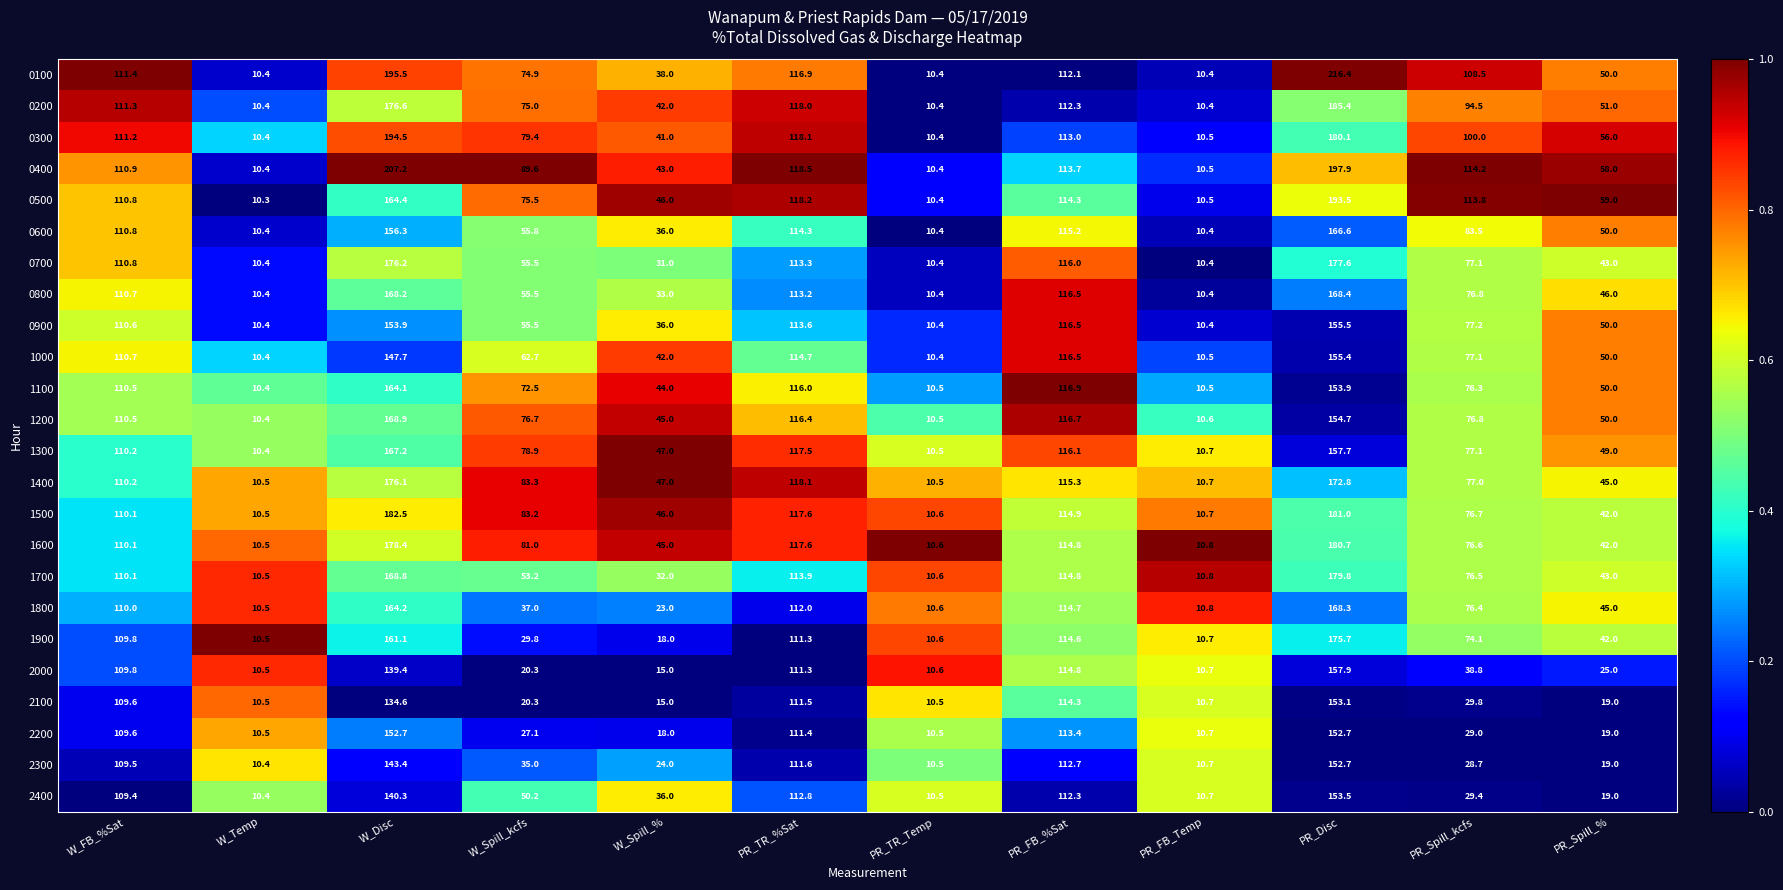

Which series has the largest total across all categories?

0400